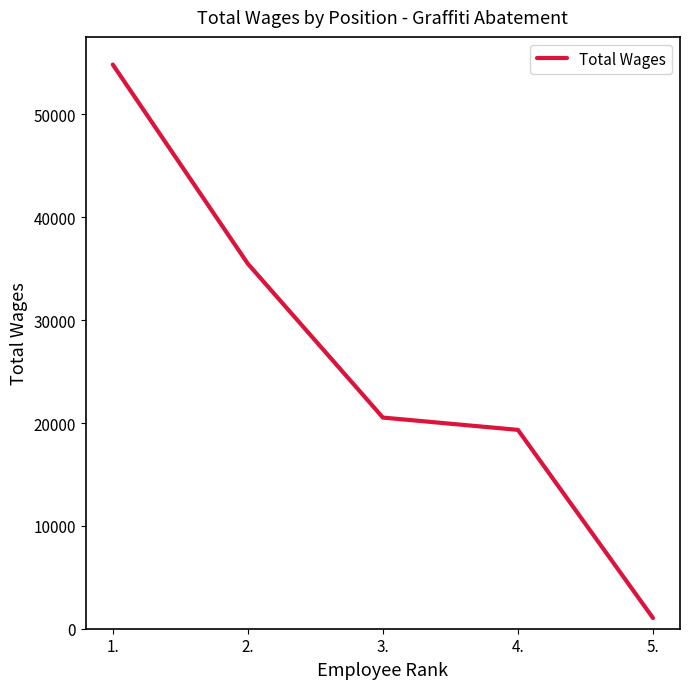

True or false: the data has more than 2 interior local peaks.

False